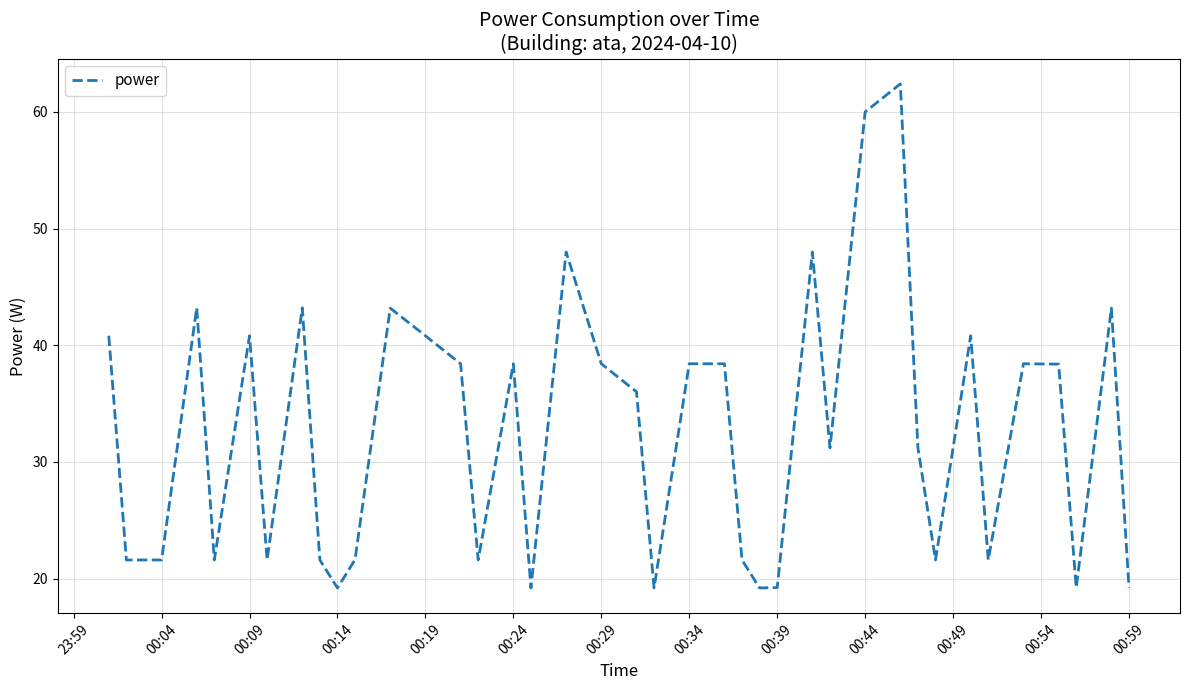

What is the maximum value shown in the chart?

62.4